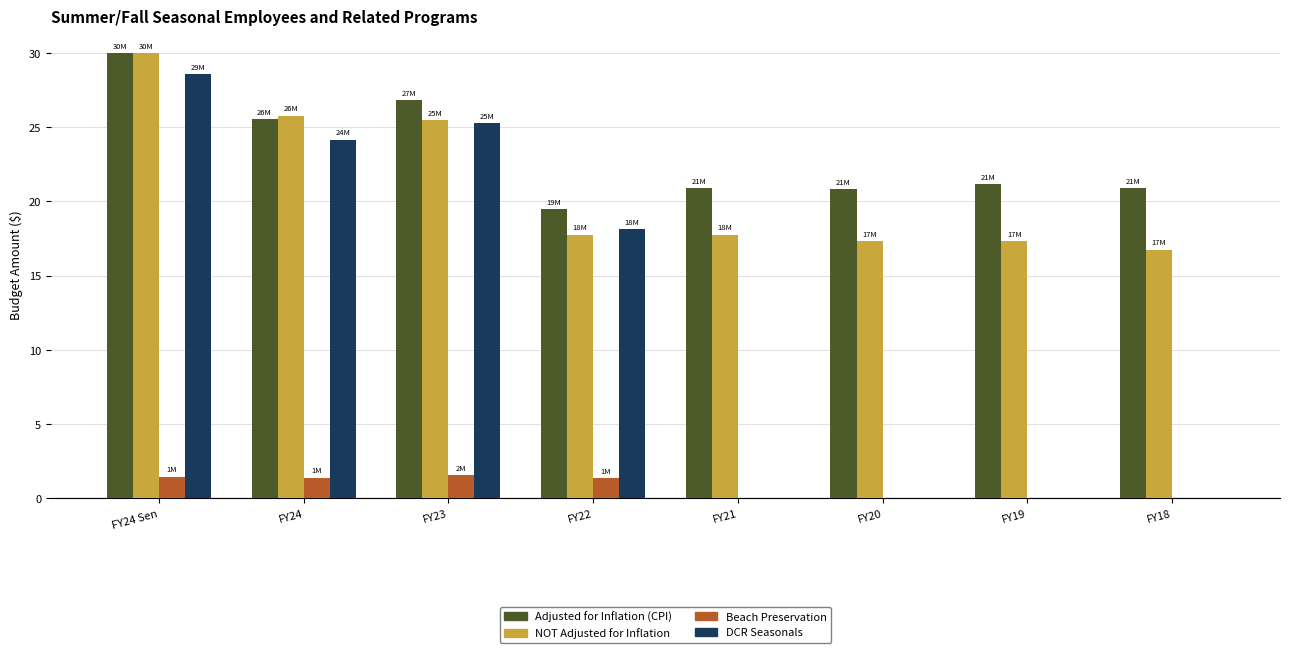

At which category is the sum across all series the highest?

FY24 Sen